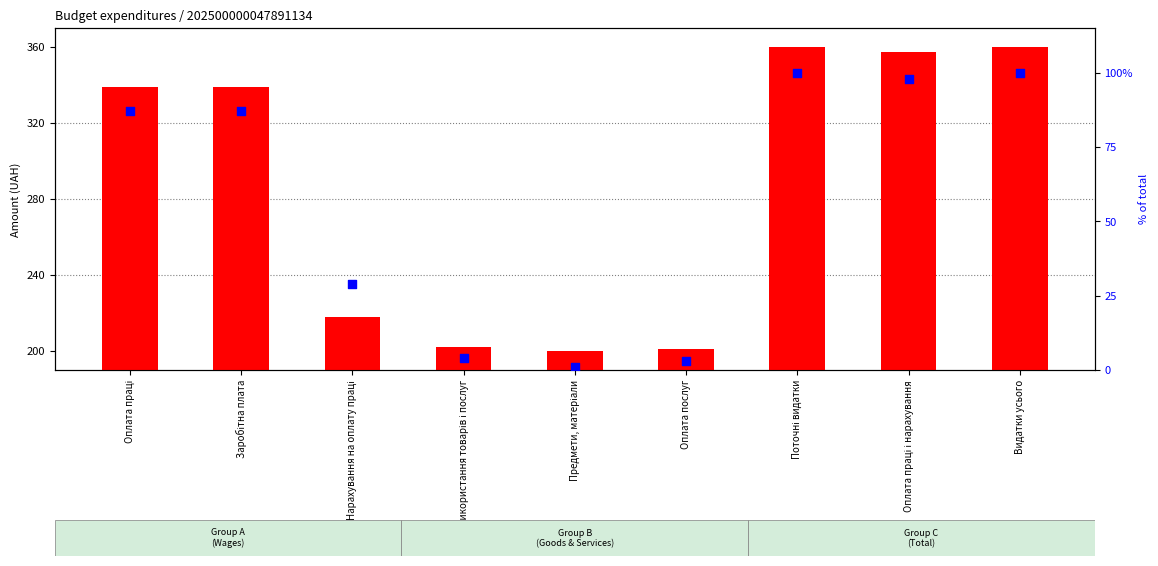

Which series contains the highest Y value?

count